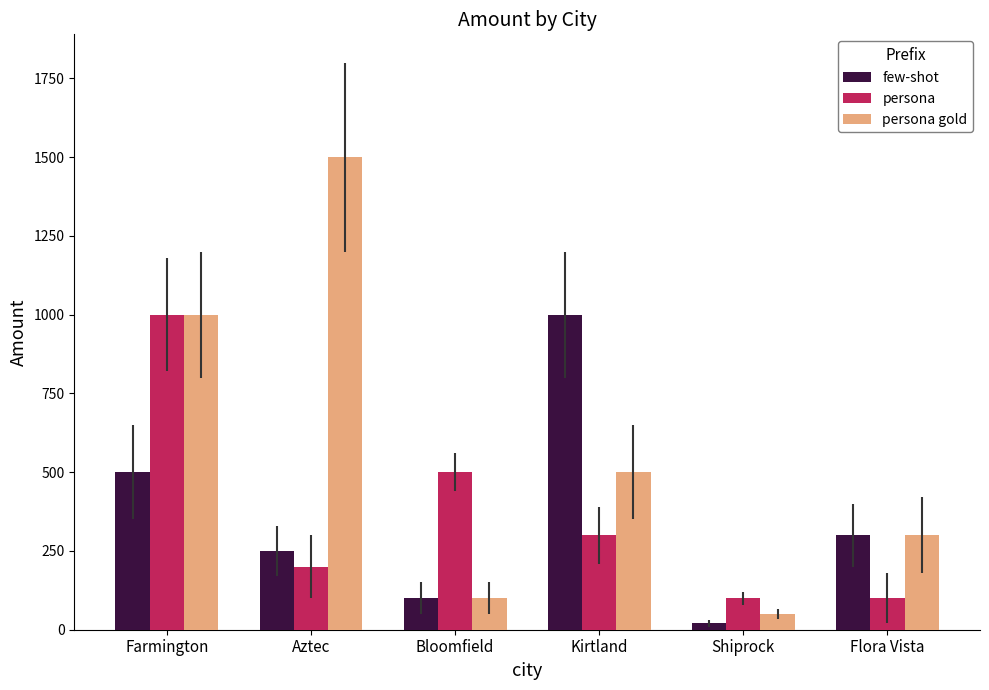

Is the value of few-shot at Aztec greater than the value of persona at Bloomfield?

No